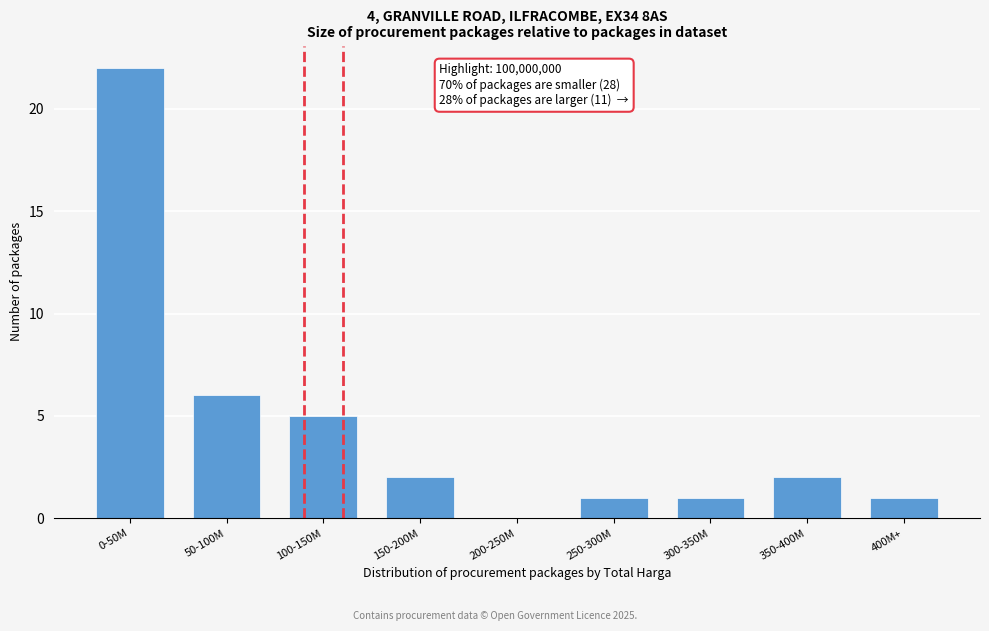

Reading left to right, transcribe all the data shown in this chart.

0-50M=22	50-100M=6	100-150M=5	150-200M=2	200-250M=0	250-300M=1	300-350M=1	350-400M=2	400M+=1